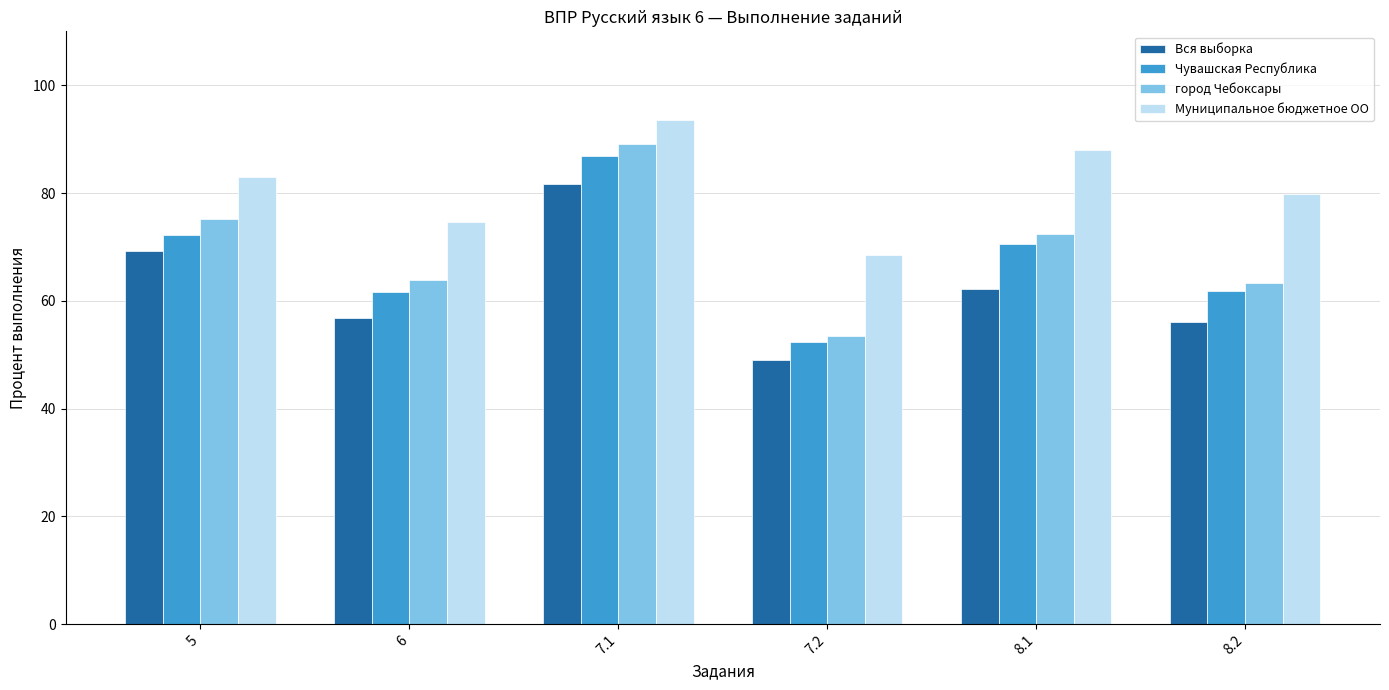

What is the sum of all город Чебоксары values?

417.4